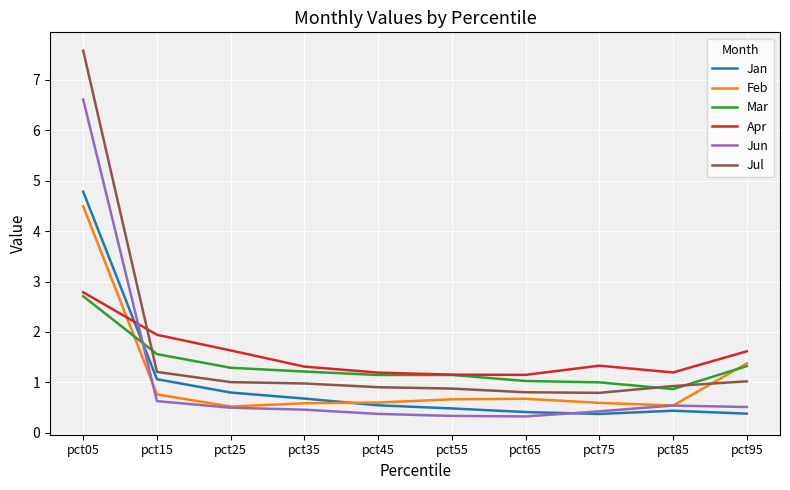

Between pct25 and pct75, which series saw the biggest shift?

Jan